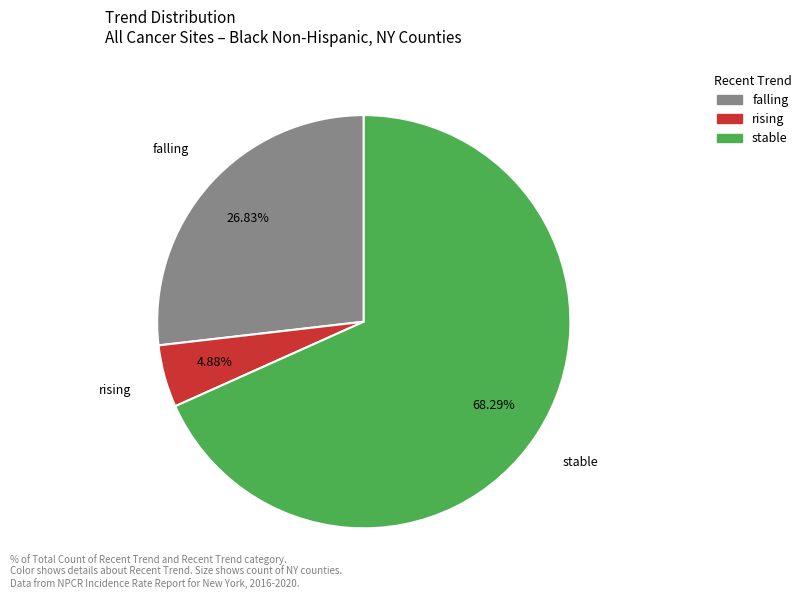

Do rising and falling together represent more than half of the pie?

No